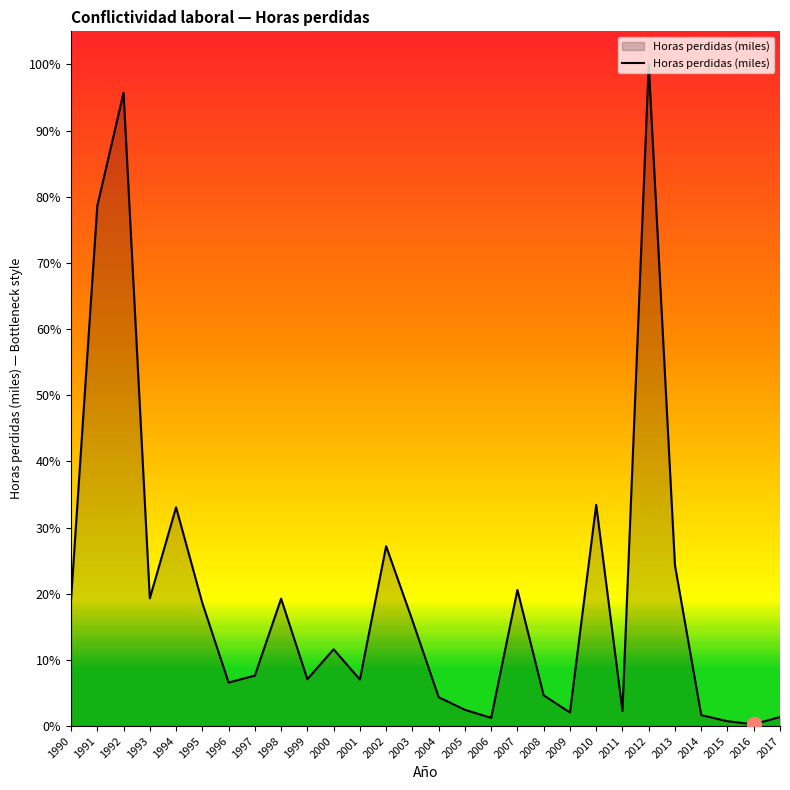

The value at 2005 is 275.8. True or false?

False